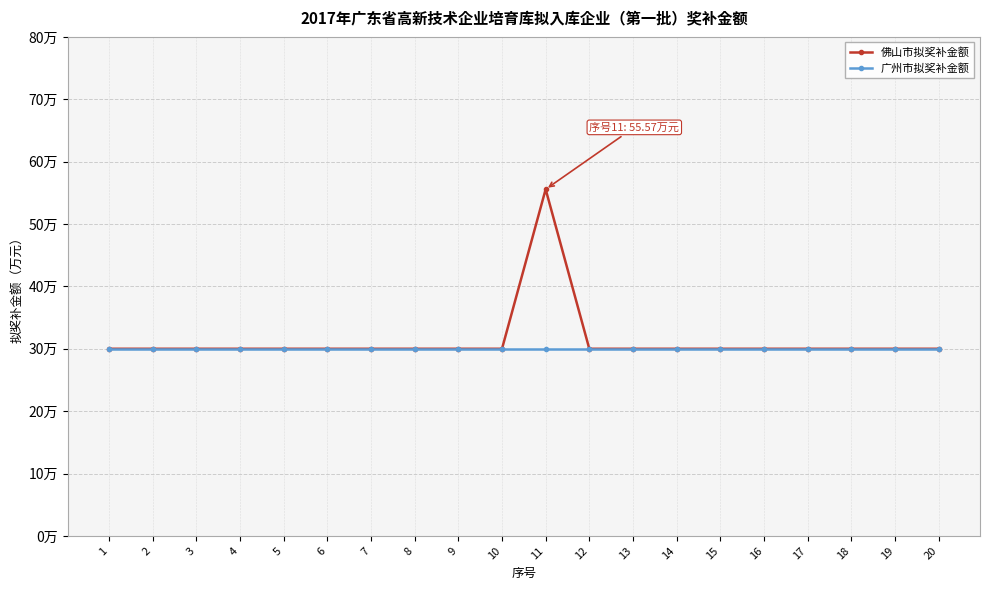

Reading left to right, what are all the values shown in this chart?

佛山市拟奖补金额: 30.0	30.0	30.0	30.0	30.0	30.0	30.0	30.0	30.0	30.0	55.6	30.0	30.0	30.0	30.0	30.0	30.0	30.0	30.0	30.0
广州市拟奖补金额: 30.0	30.0	30.0	30.0	30.0	30.0	30.0	30.0	30.0	30.0	30.0	30.0	30.0	30.0	30.0	30.0	30.0	30.0	30.0	30.0